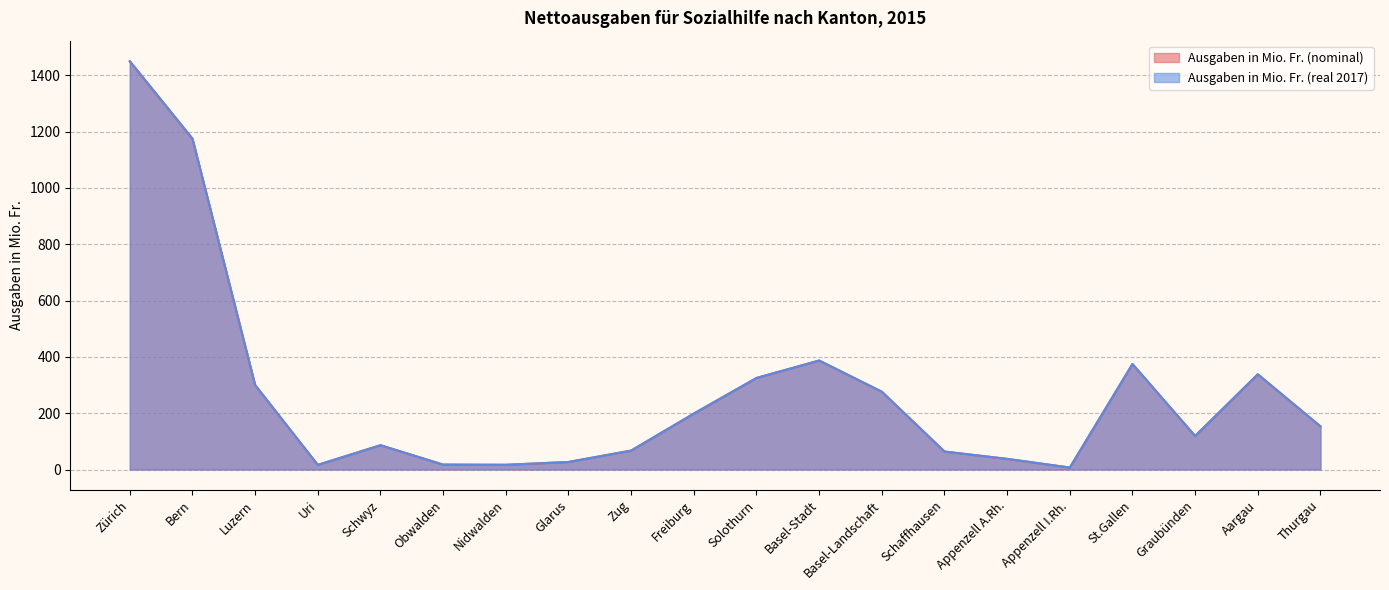

What is the label of the 8th point from the right?

Basel-Landschaft